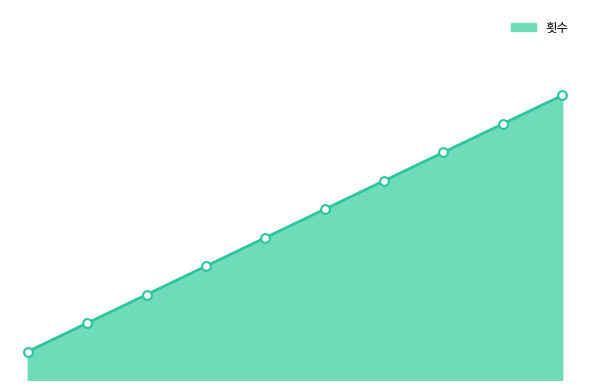

What is the ratio of the value at 13:20 to the value at 18:40?

0.6